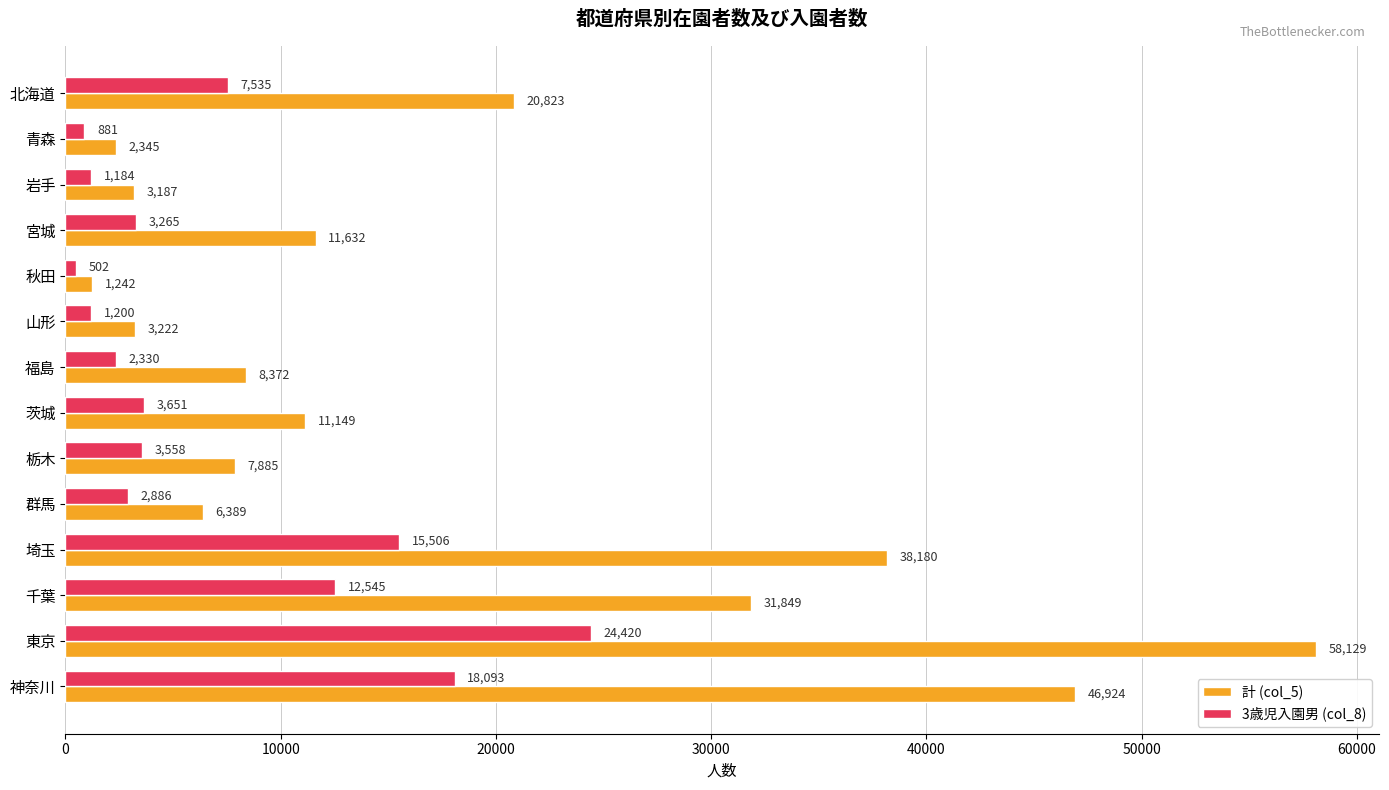

What is the difference between the second highest and minimum values in the 計 (col_5) series?

45682